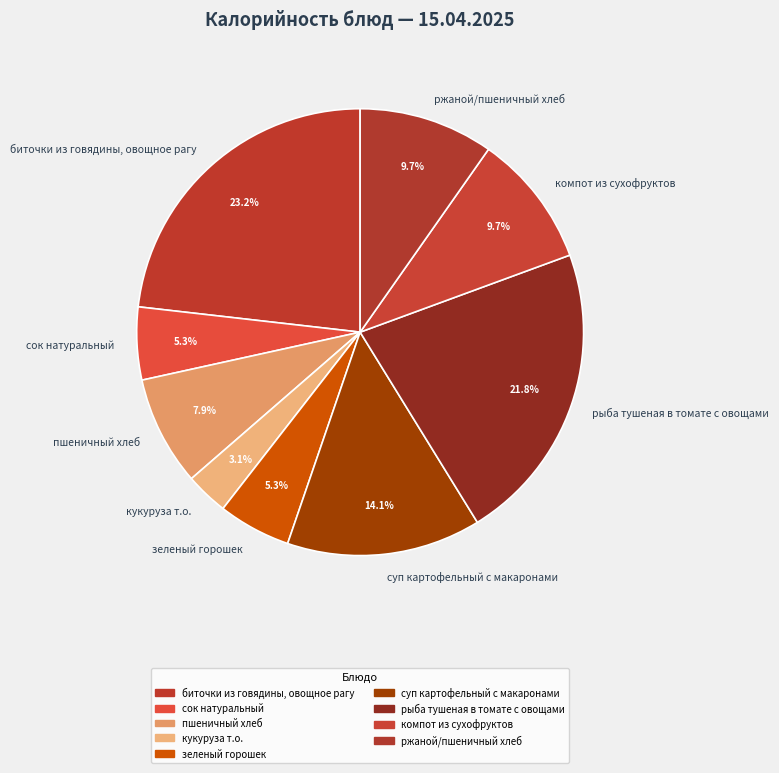

Count the number of slices in the pie.

9